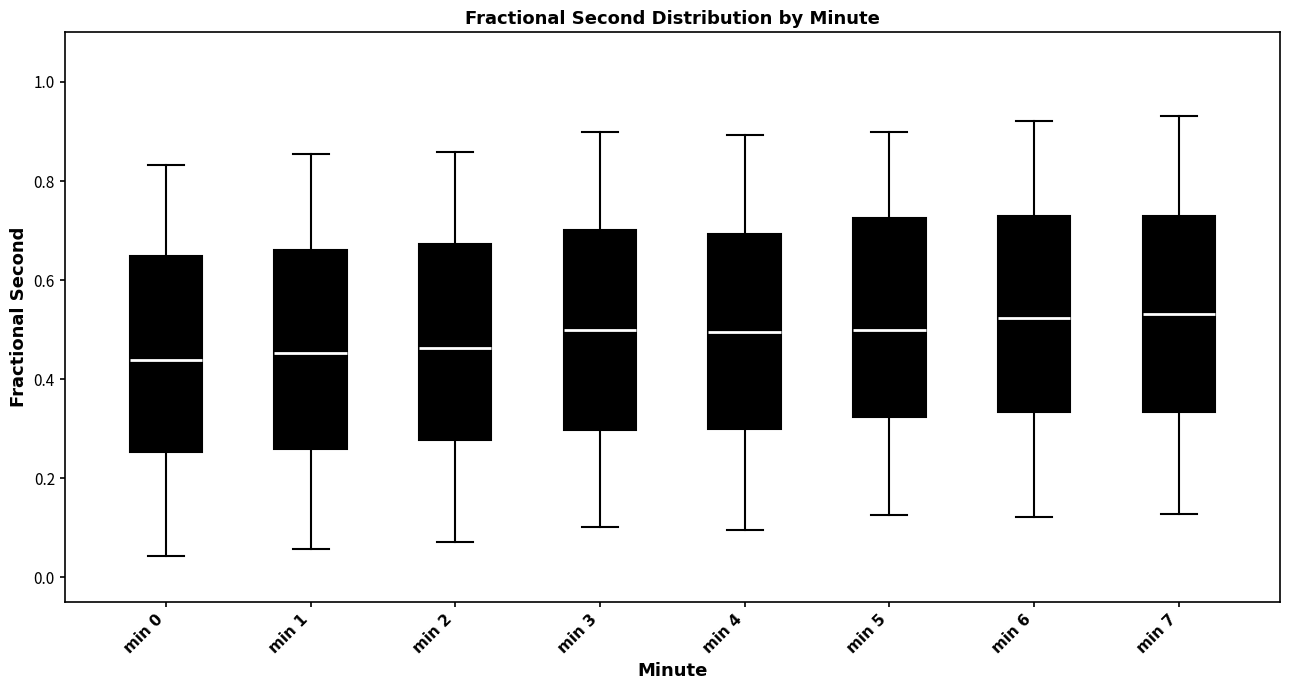

Reading left to right, transcribe this box plot: for each box, give where its median line is, the range the box spans, and where its two whiskers end, as read against the y-axis. The values are not printed on the chart, so give them approximately, as read against the axis.

min 0: median 0.44, box 0.26 to 0.64, whiskers 0.04 to 0.84
min 1: median 0.46, box 0.26 to 0.66, whiskers 0.06 to 0.86
min 2: median 0.46, box 0.28 to 0.68, whiskers 0.08 to 0.86
min 3: median 0.50, box 0.30 to 0.70, whiskers 0.10 to 0.90
min 4: median 0.50, box 0.30 to 0.70, whiskers 0.10 to 0.90
min 5: median 0.50, box 0.32 to 0.72, whiskers 0.12 to 0.90
min 6: median 0.52, box 0.34 to 0.72, whiskers 0.12 to 0.92
min 7: median 0.54, box 0.34 to 0.72, whiskers 0.12 to 0.94